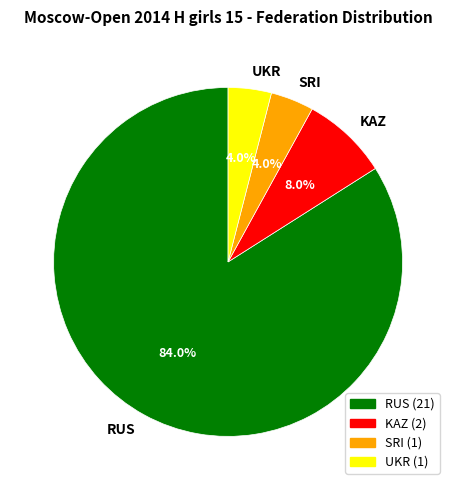

Which has a higher value, RUS or UKR?

RUS